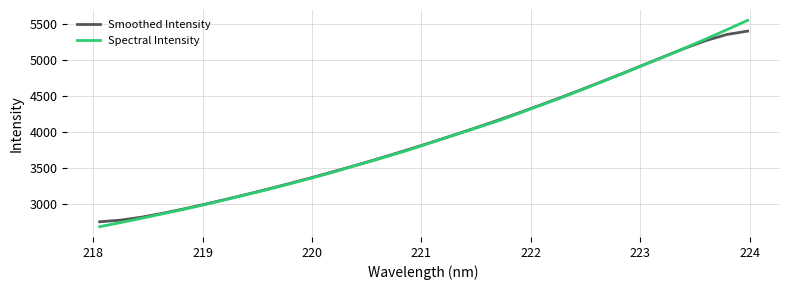

Which series has the widest spread of values?

Spectral Intensity